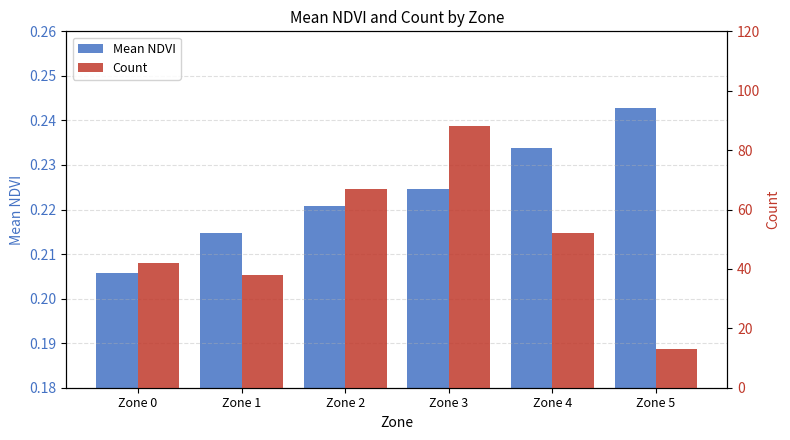

What is the value of the Count bar at the 1st from the left?

42.0